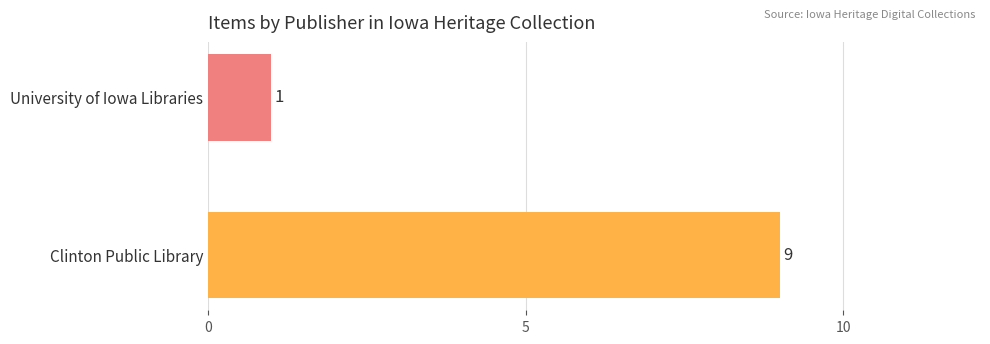

Rank the categories by value from lowest to highest.

University of Iowa Libraries, Clinton Public Library